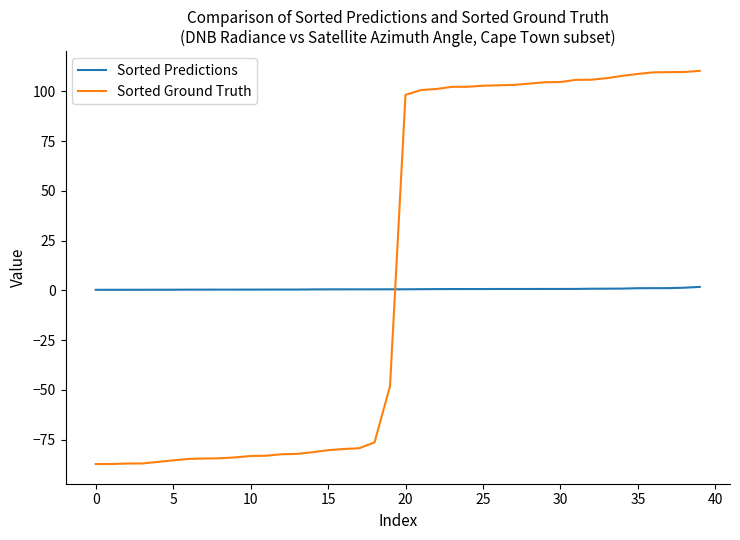

How many lines are shown in the chart?

2